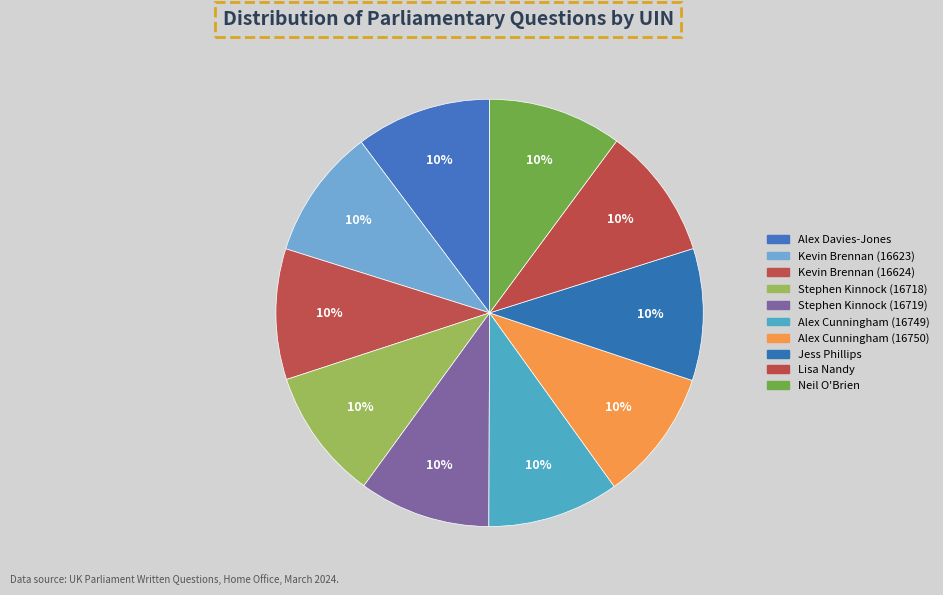

Rank the categories by value from lowest to highest.

Kevin Brennan (16623), Kevin Brennan (16624), Stephen Kinnock (16718), Stephen Kinnock (16719), Alex Cunningham (16749), Alex Cunningham (16750), Jess Phillips, Lisa Nandy, Neil O'Brien, Alex Davies-Jones